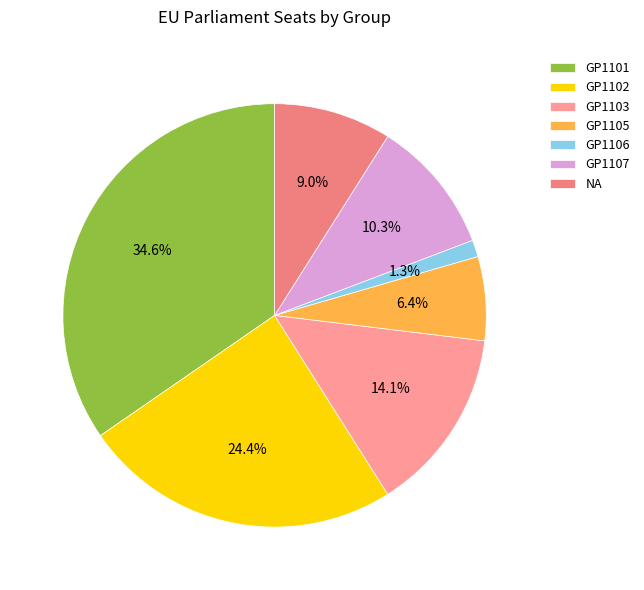

What is the smallest slice in the pie chart?

GP1106